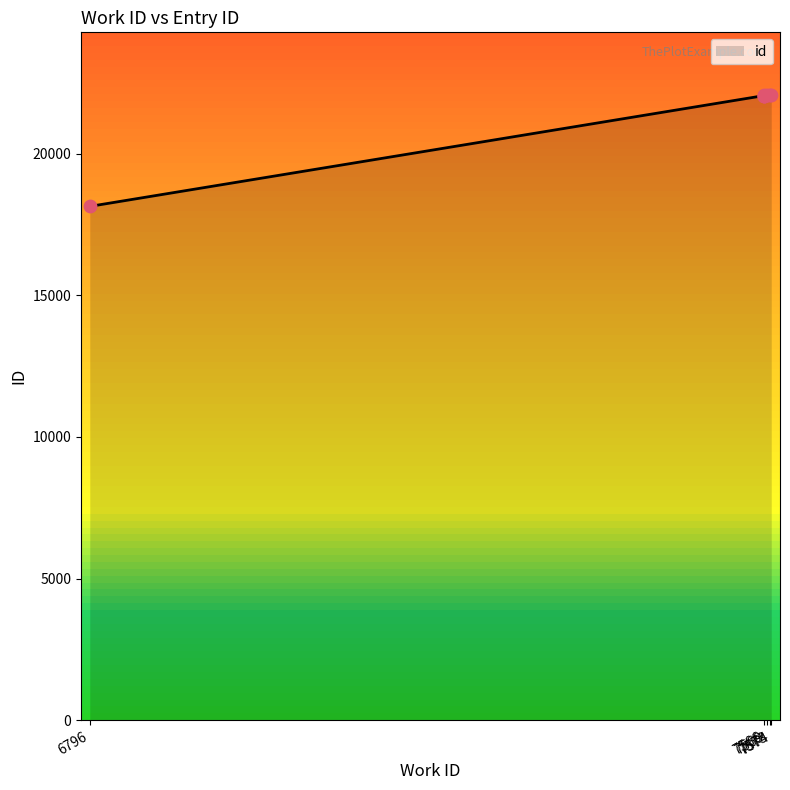

Which has a higher value, 7566 or 7573?

7573